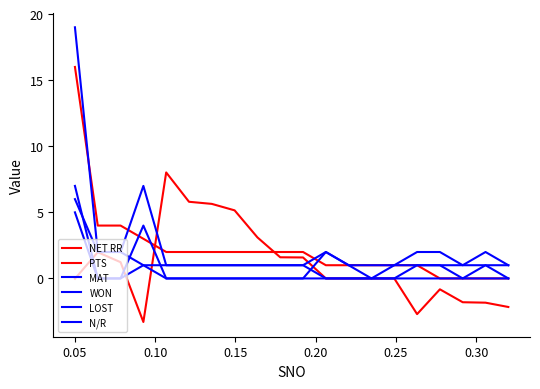

Does the chart have visible grid lines?

No